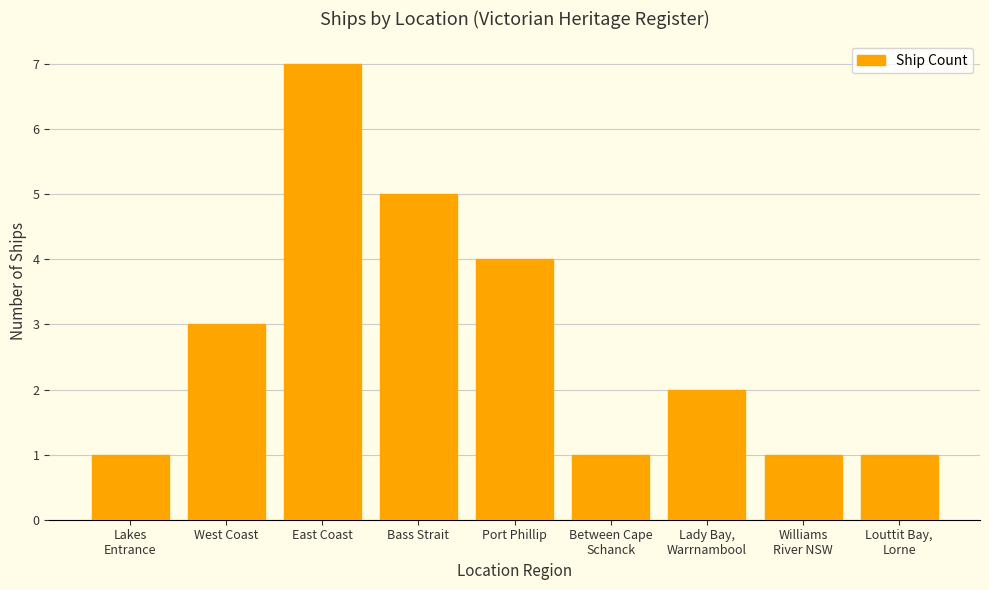

True or false: the data shows 12 at East Coast.

False